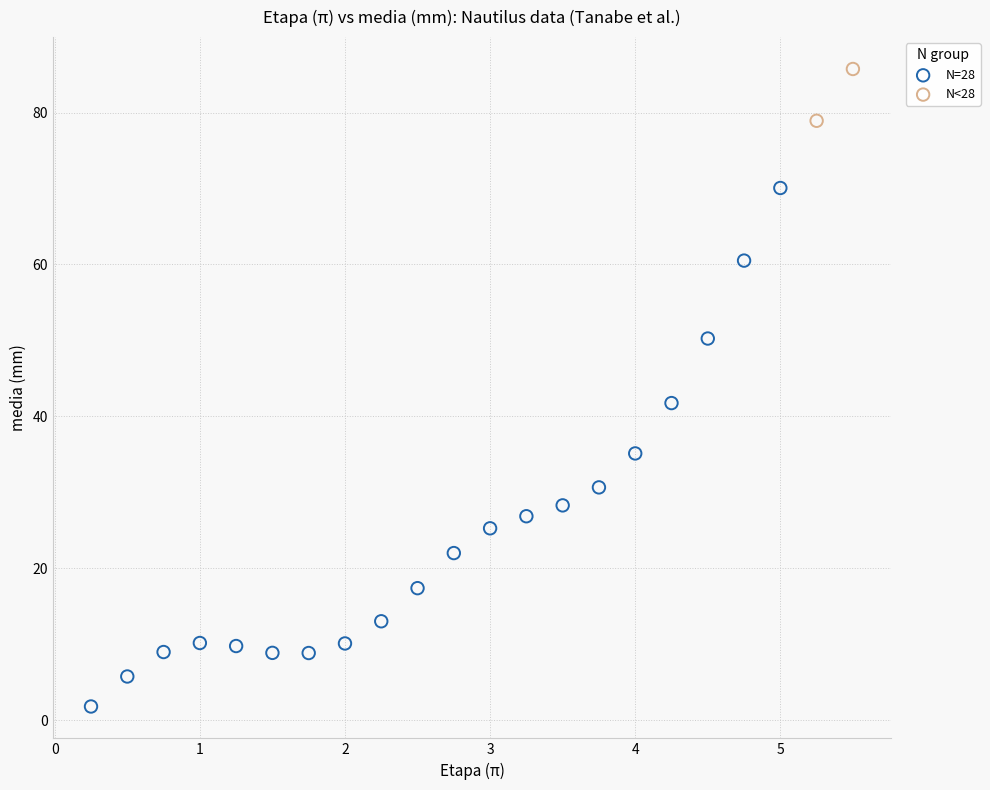

Which series contains the lowest Y value?

N=28